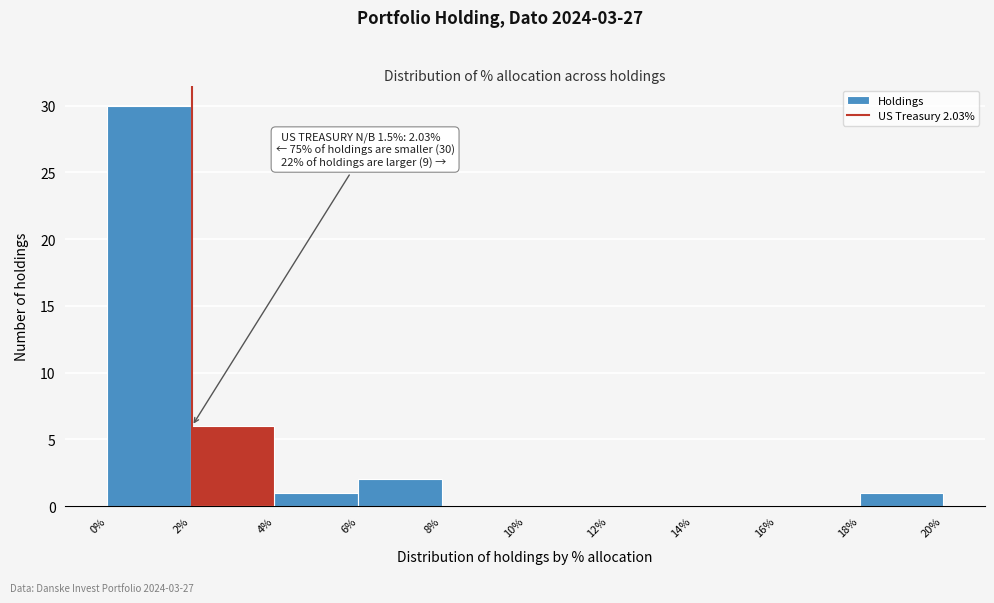

Which range on the x-axis has the tallest bar?

0% to 2%